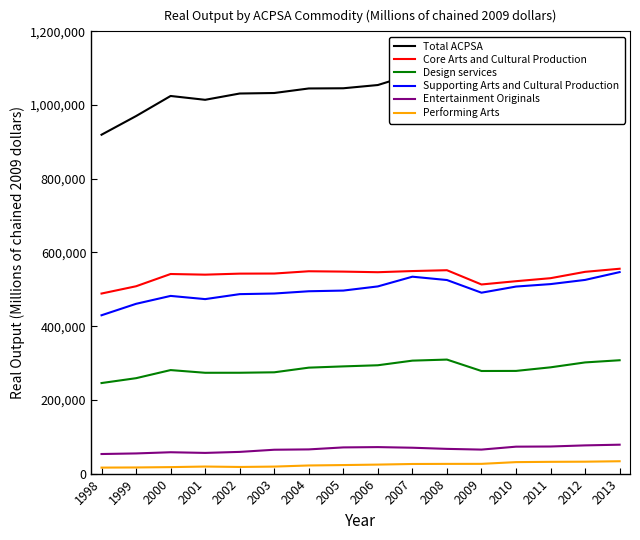

Between 2004 and 2010, which series saw the biggest shift?

Core Arts and Cultural Production